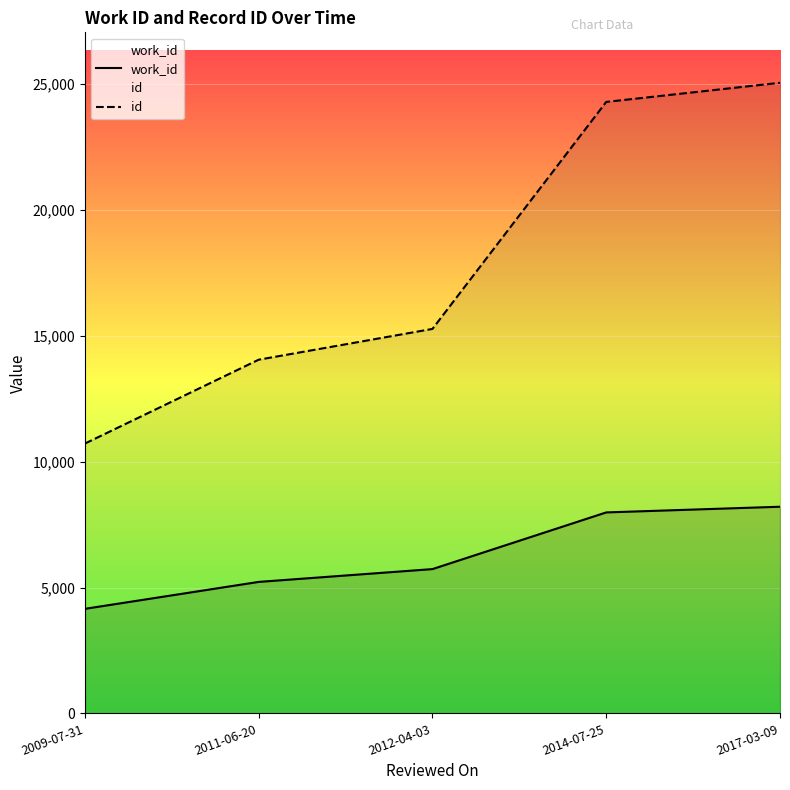

At which category is the sum across all series the highest?

2017-03-09